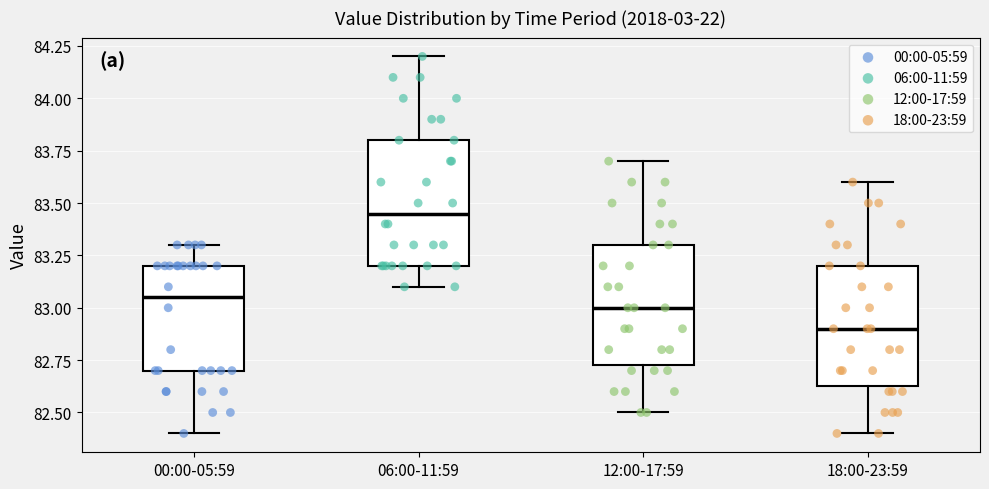

Which box has the highest median line?

06:00-11:59